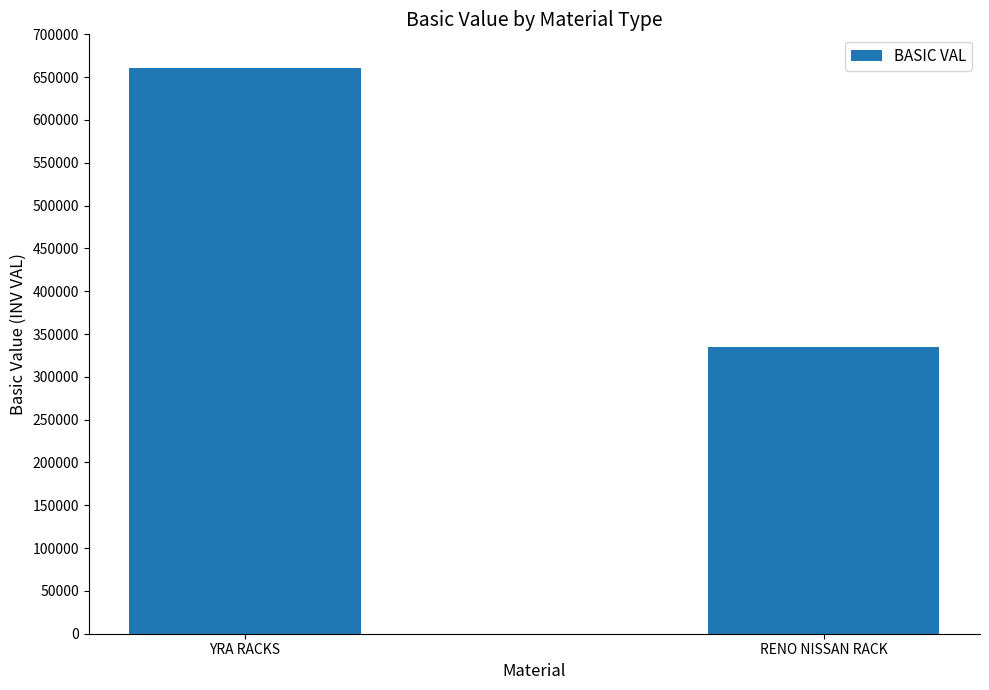

What value does the data have at YRA RACKS, to the nearest 50?

661000